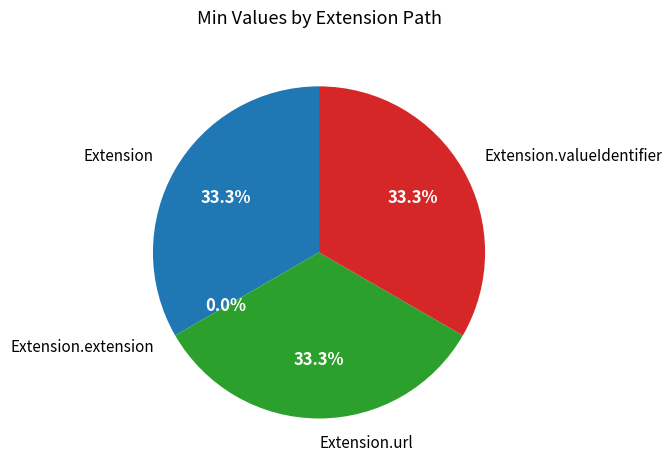

Is the sum of Extension and Extension.extension greater than half?

No